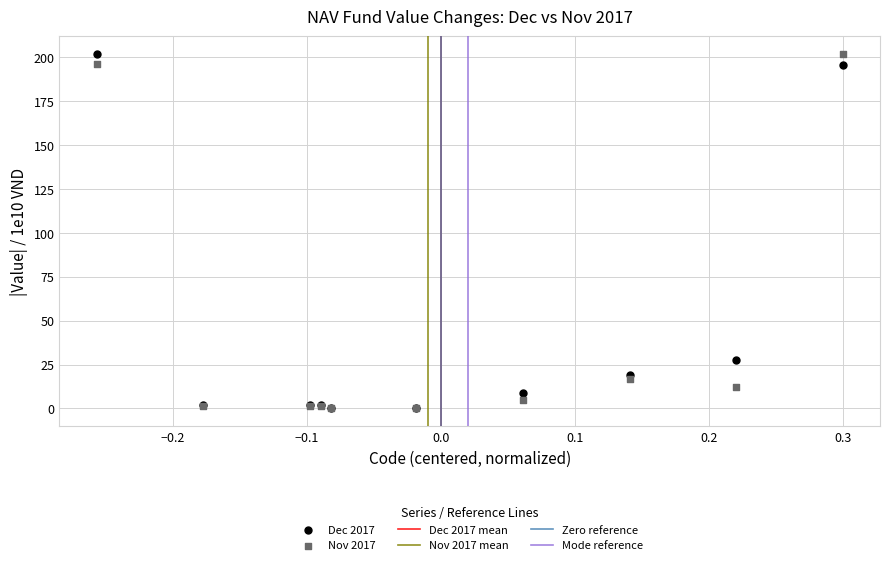

Across all series, what Y value is closest to 100?

27.8